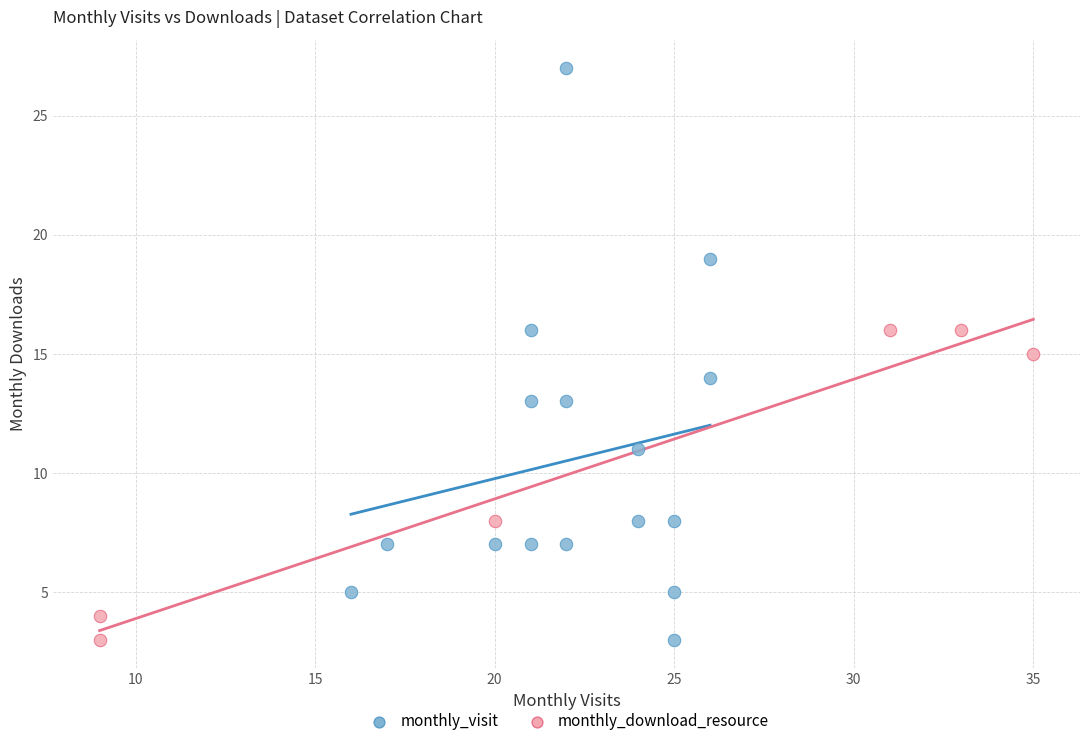

Which series reaches the maximum Y coordinate?

monthly_visit